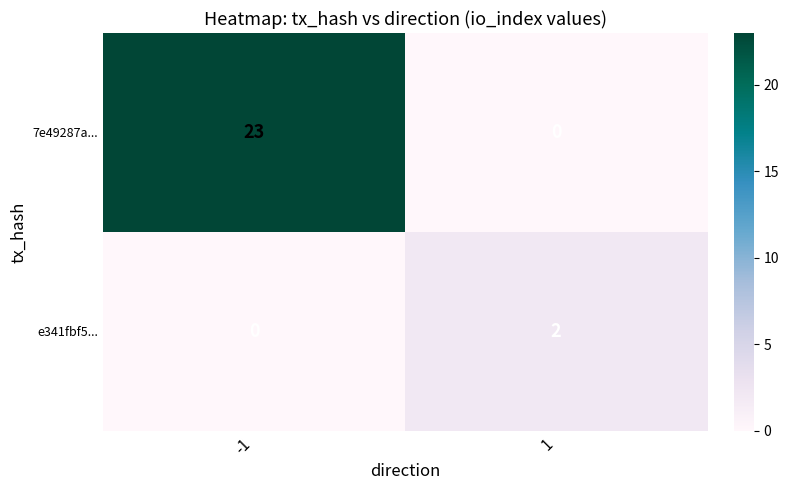

What is the sum of the 7e49287a... values at -1 and 1?

23